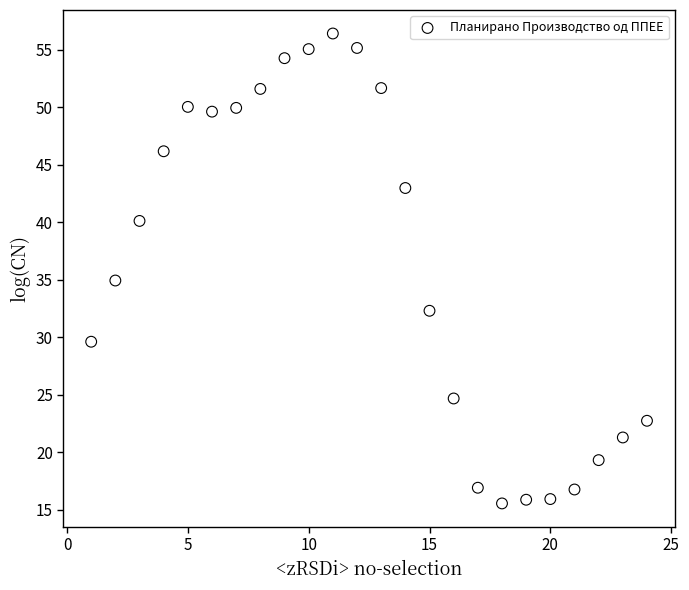

What is the range of X values (max minus min)?

23.0